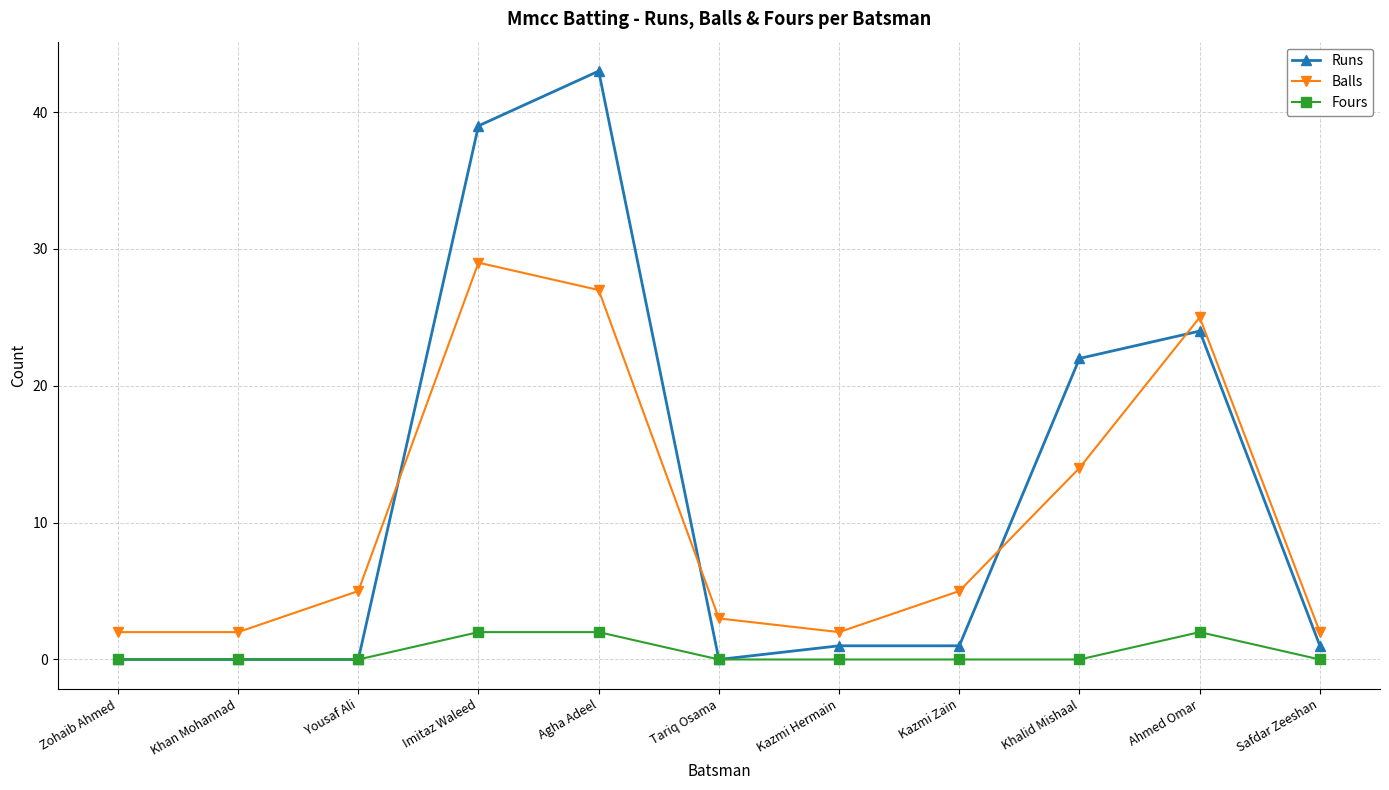

What is the value of the Fours point at the 4th from the left?

2